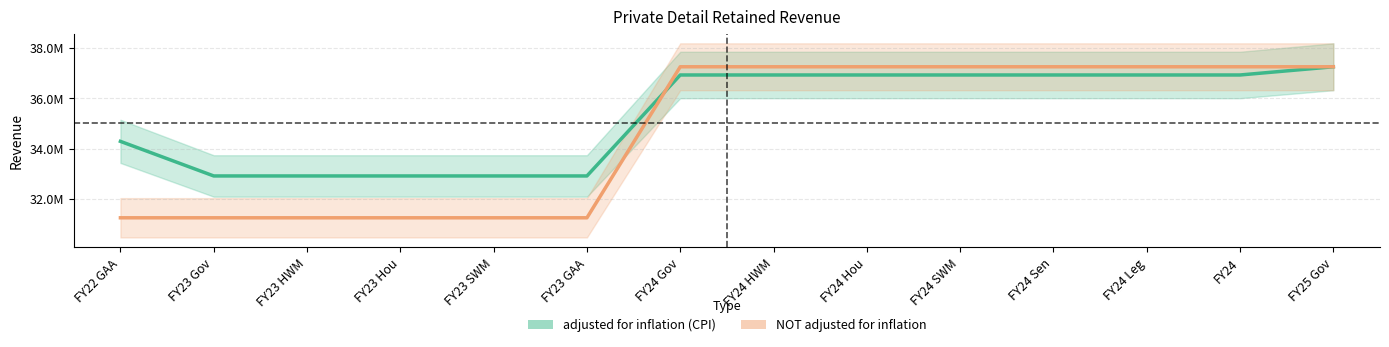

At FY23 HWM, list the series in order from smallest to largest.

NOT adjusted for inflation, adjusted for inflation (CPI)